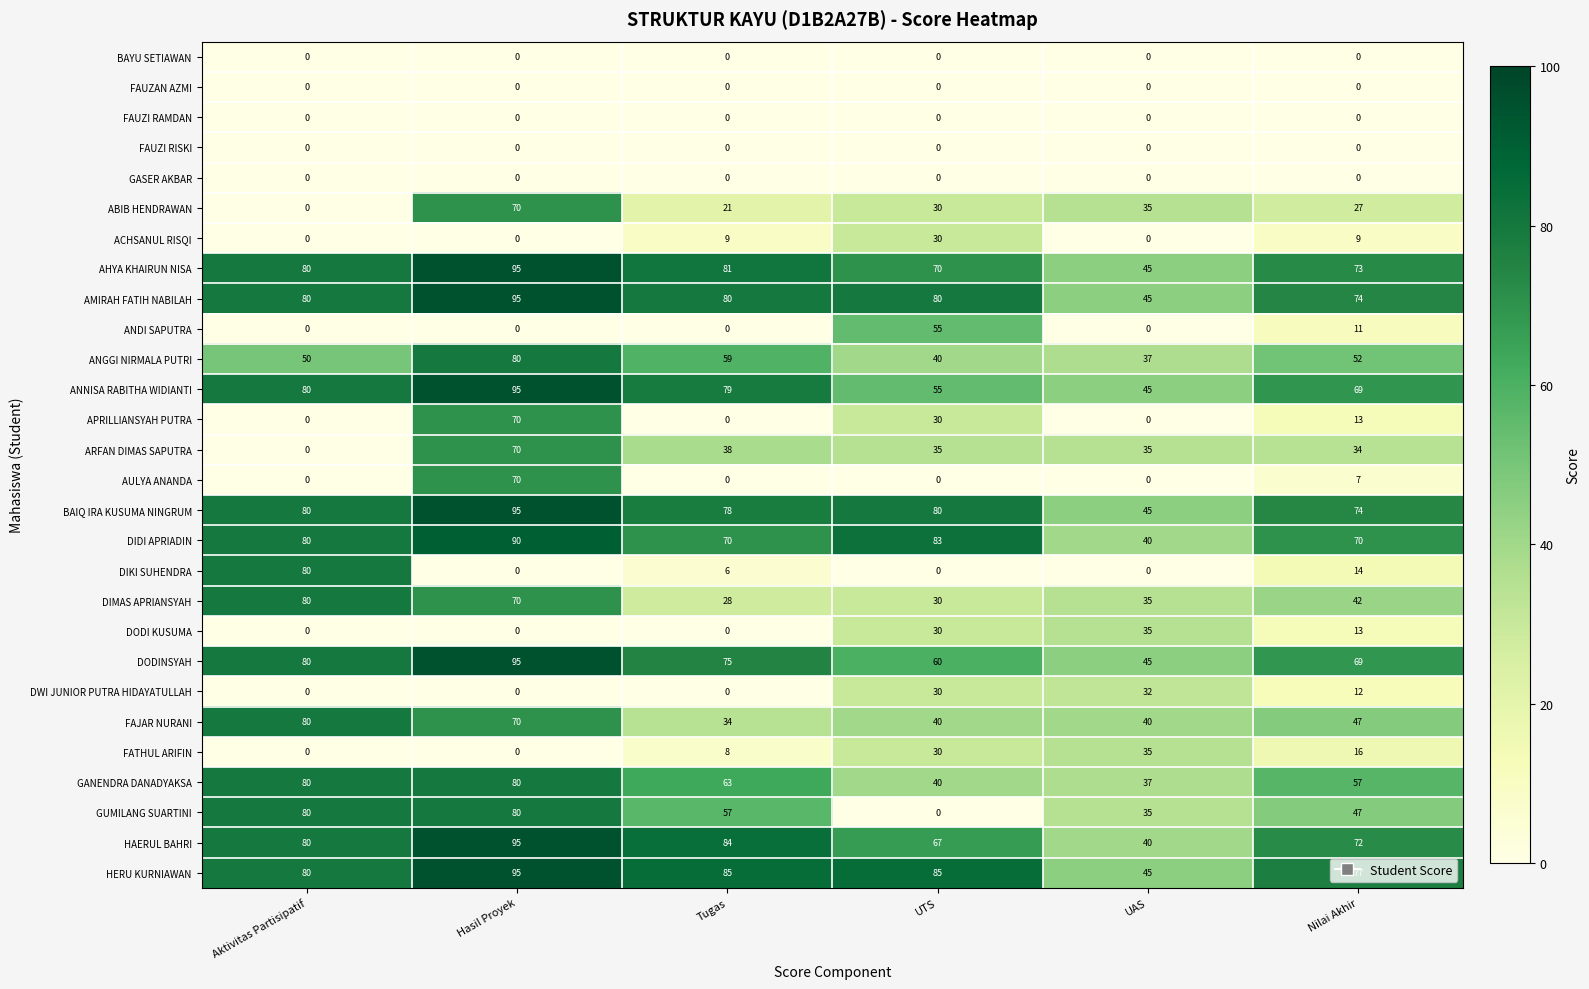

Is it true that HAERUL BAHRI equals 145 at Tugas?

False